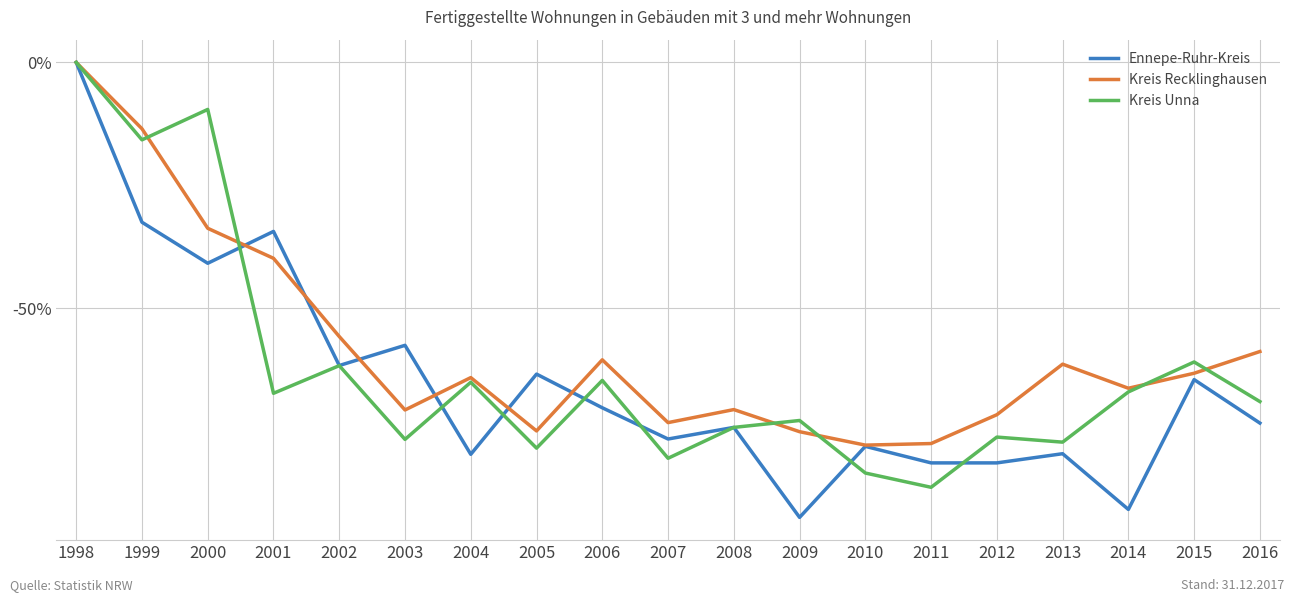

Where is Ennepe-Ruhr-Kreis nearest to the value -46?

2000